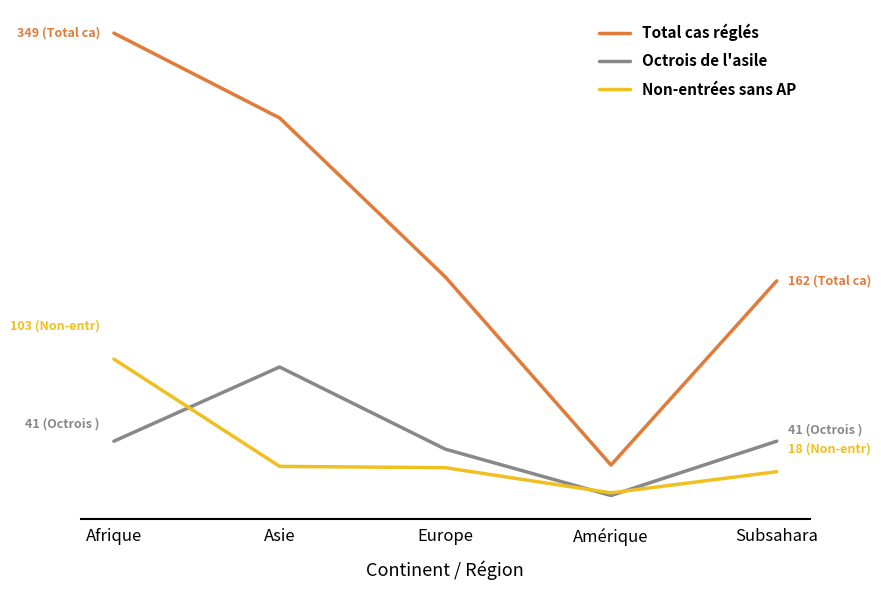

What is the difference between the maximum and second lowest values in the Octrois de l'asile series?

62